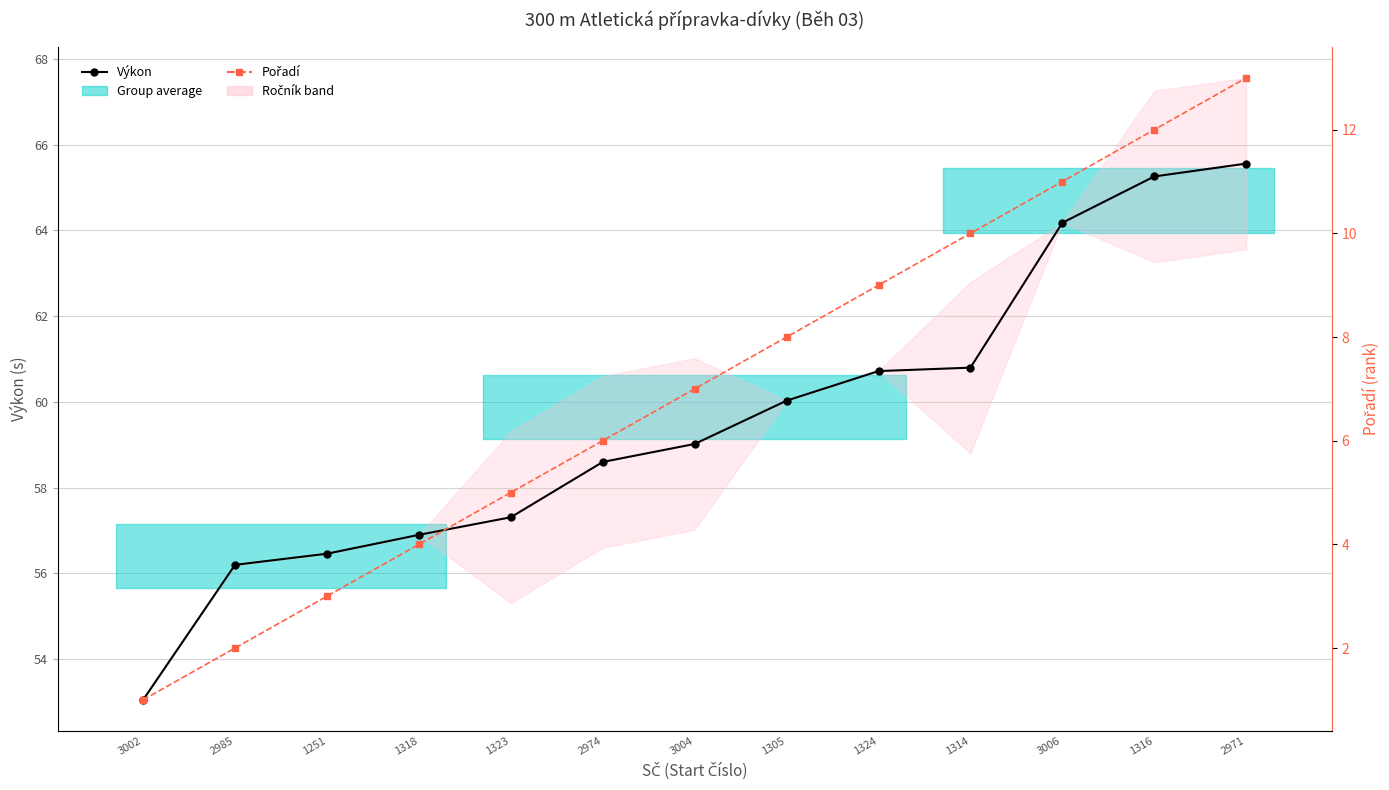

The value of Výkon at 2985 is 56.2. True or false?

True